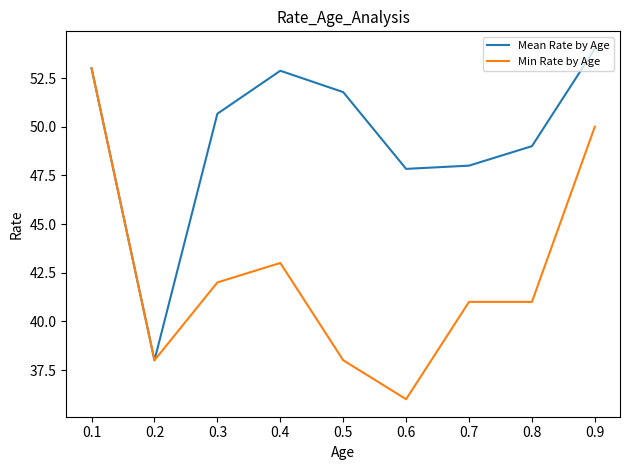

List the series in order of their peak value, highest first.

Mean Rate by Age, Min Rate by Age